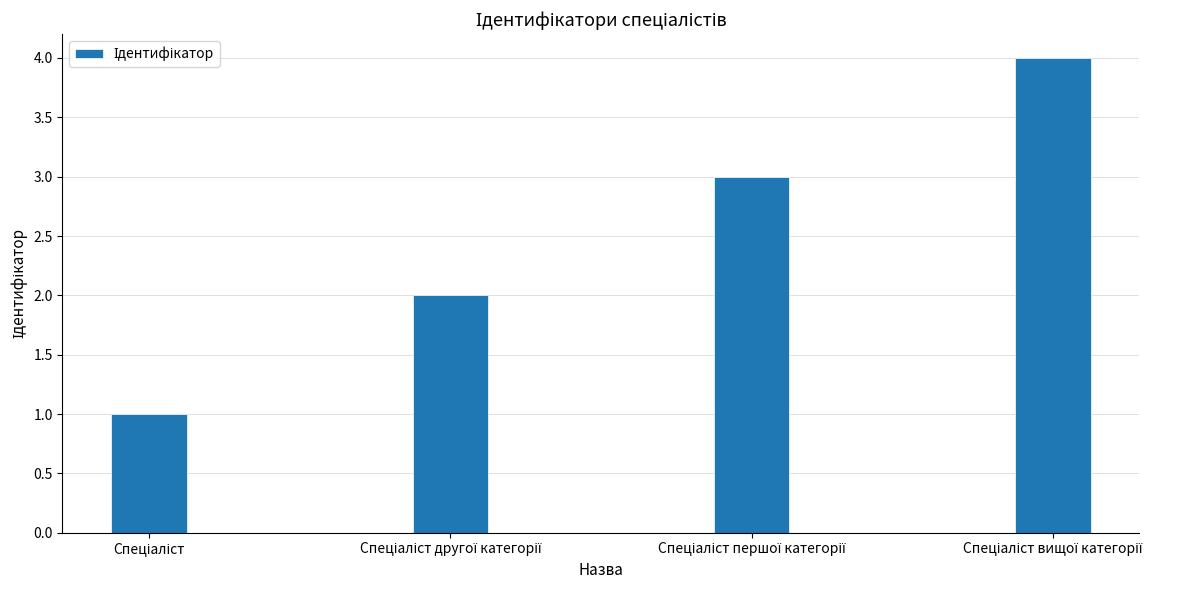

What is the maximum value shown in the chart?

4